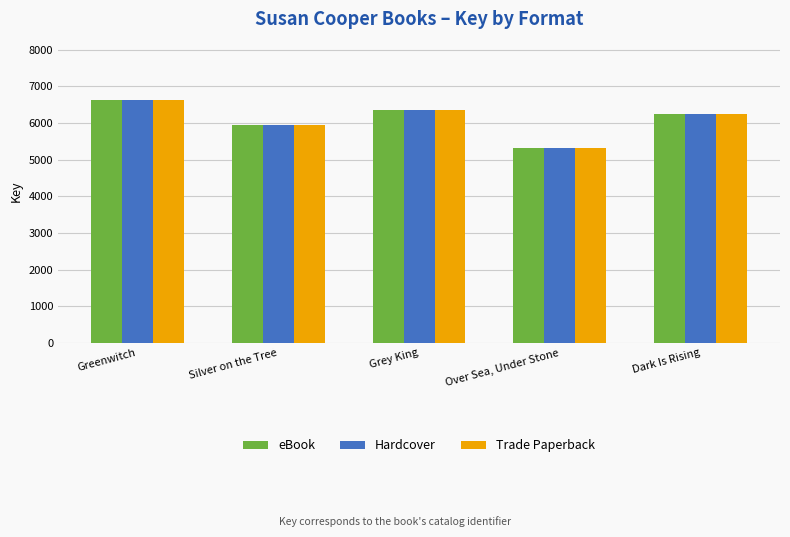

At how many categories does at least one series exceed 5512?

4